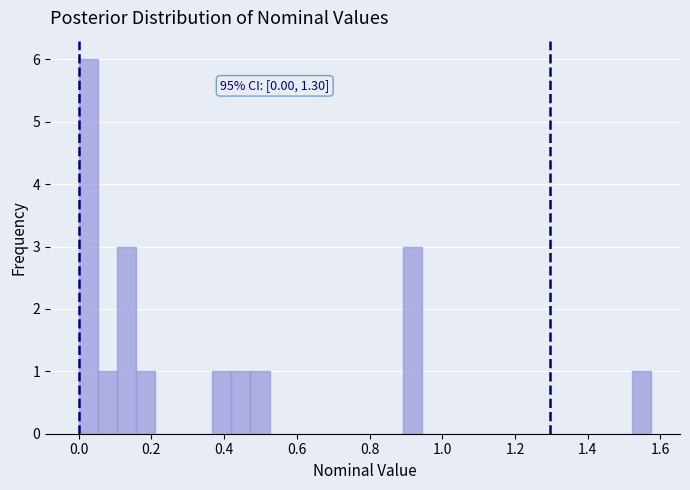

Around what value on the x-axis is the tallest bar? Give the approximate position of its centre, as read against the axis.

0.02